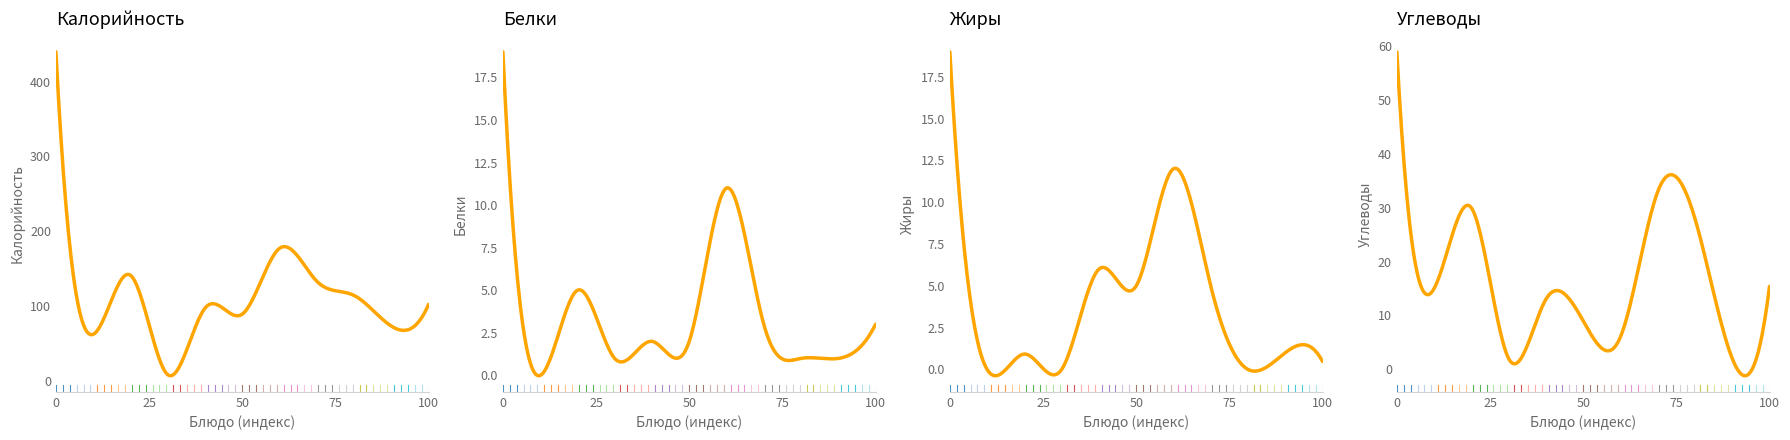

In Жиры, how many points are higher than both neighbors (excluding endpoints)?

4